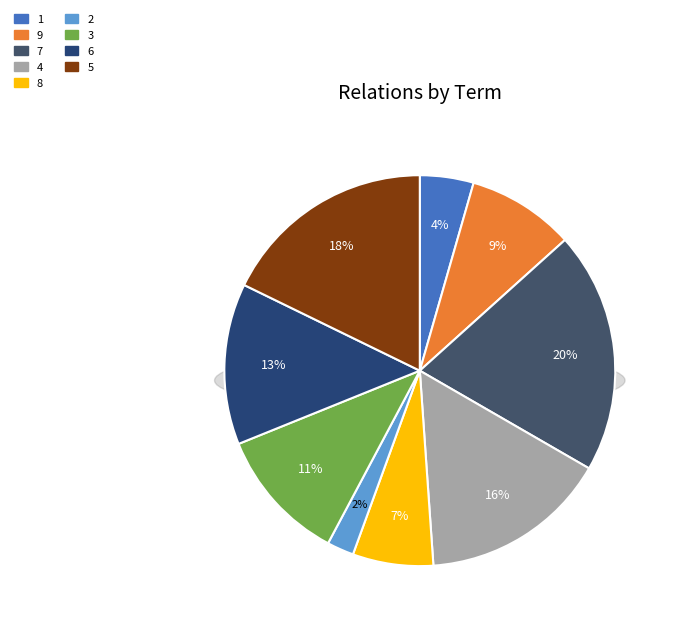

Is it true that 4 is 26% of the pie?

False